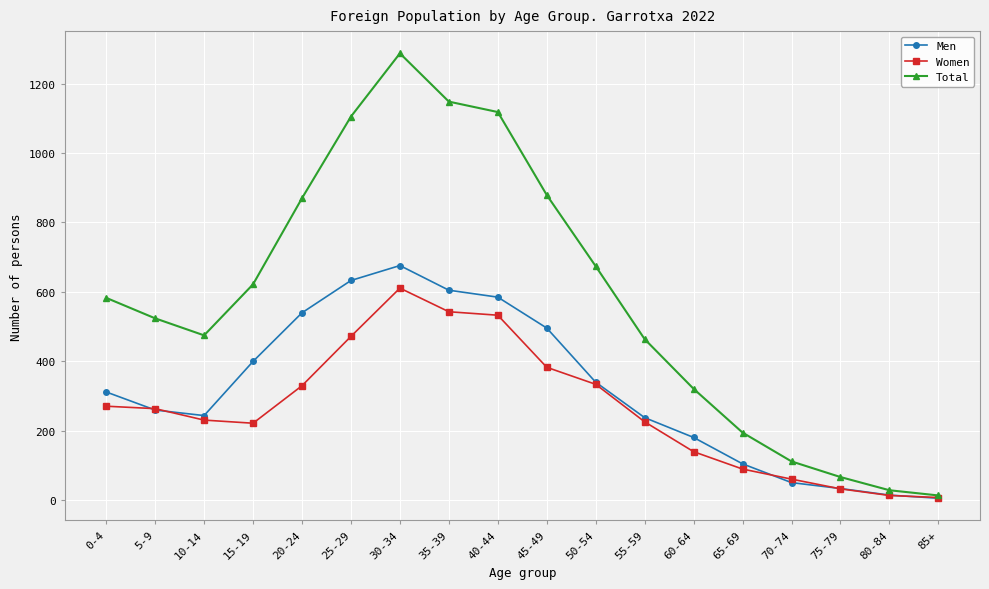

List the series in order of their peak value, lowest first.

Women, Men, Total